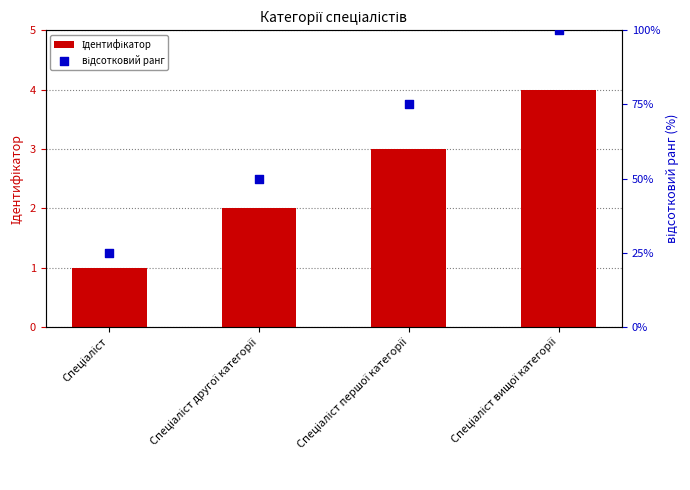

What are all the series names shown in the legend?

Ідентифікатор, відсотковий ранг